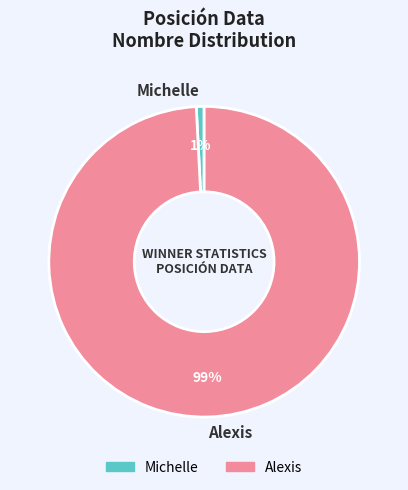

Which has a higher value, Alexis or Michelle?

Alexis